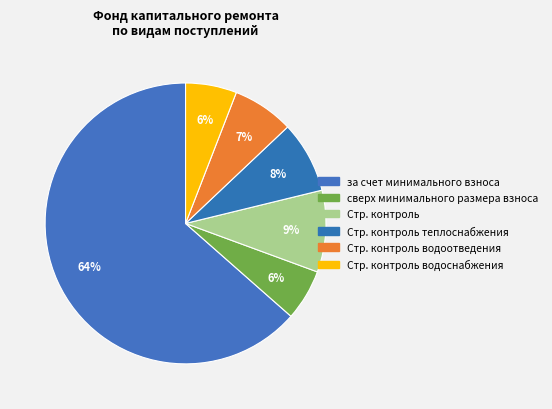

What is the smallest slice in the pie chart?

сверх минимального размера взноса